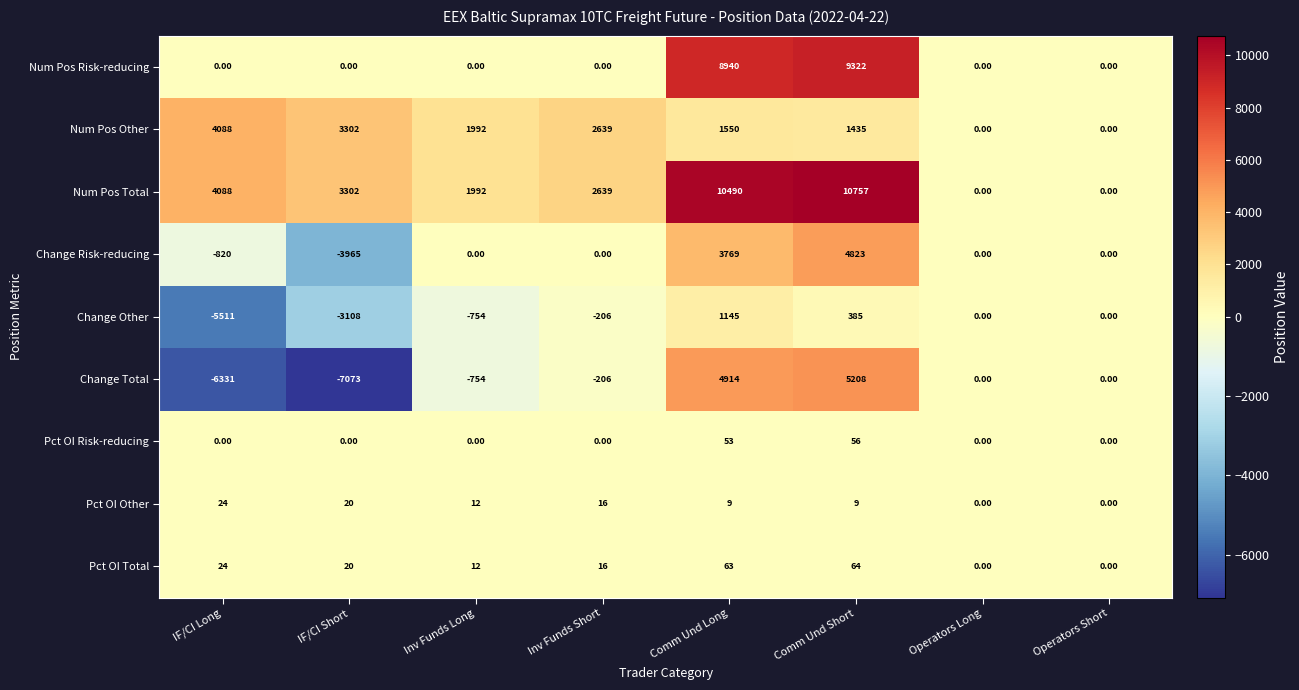

Which category has the highest value in the Change Risk-reducing series?

Comm Und Short